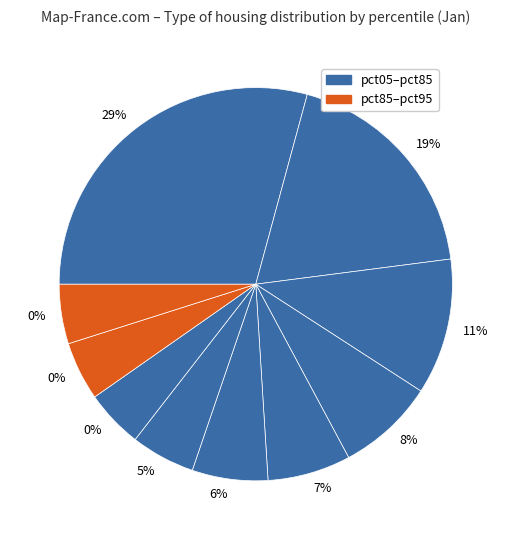

How many segments does this pie chart have?

10